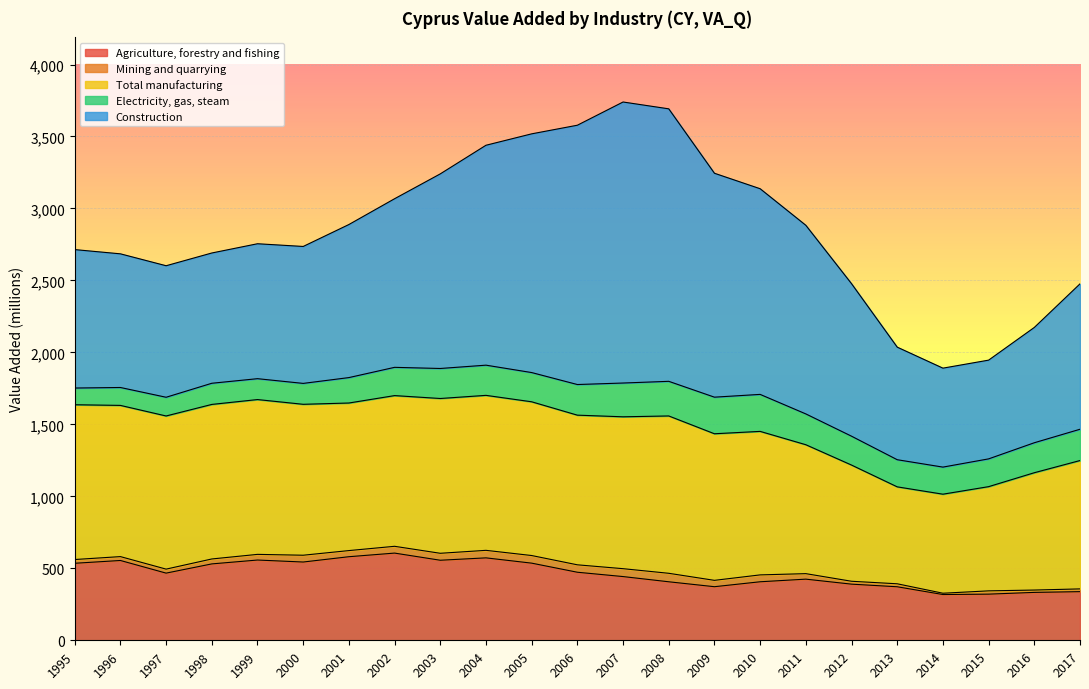

At which label does Total manufacturing reach its minimum?

2013